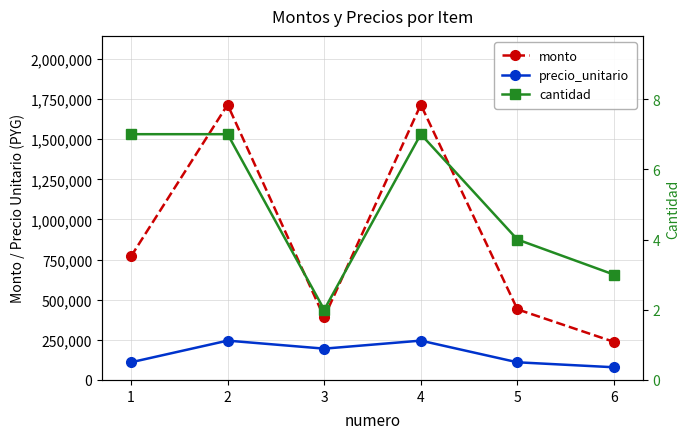

The value of cantidad at 3 is 2. True or false?

True